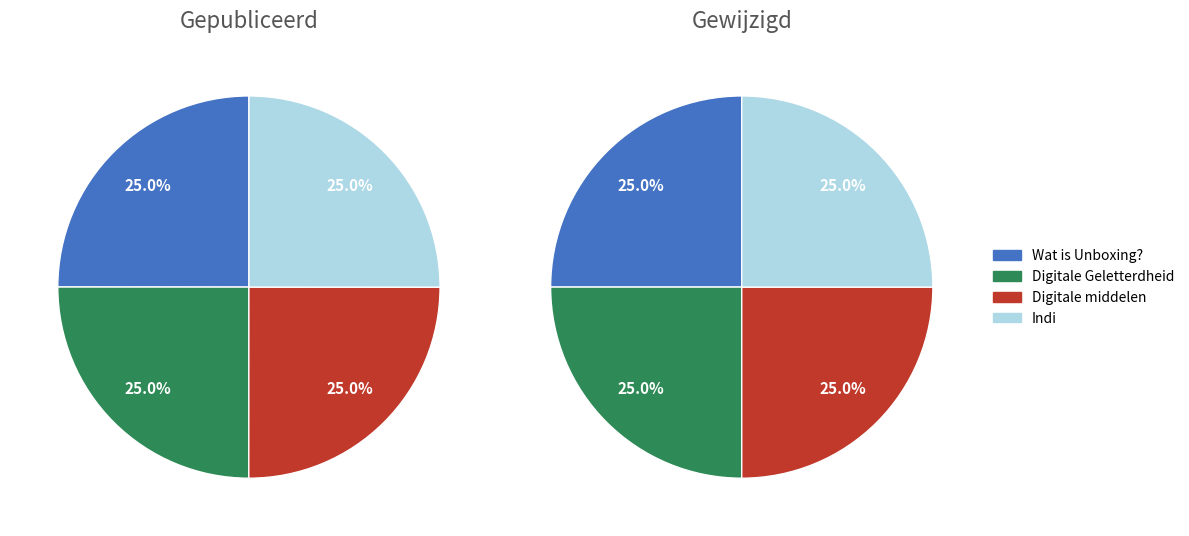

Which has a higher value, Wat is Unboxing? or Digitale Geletterdheid?

Digitale Geletterdheid